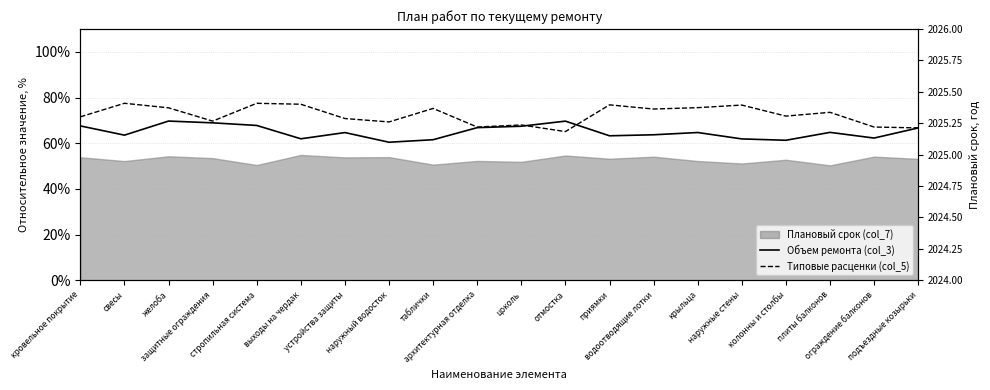

Which series has the largest total across all categories?

Типовые расценки (col_5)